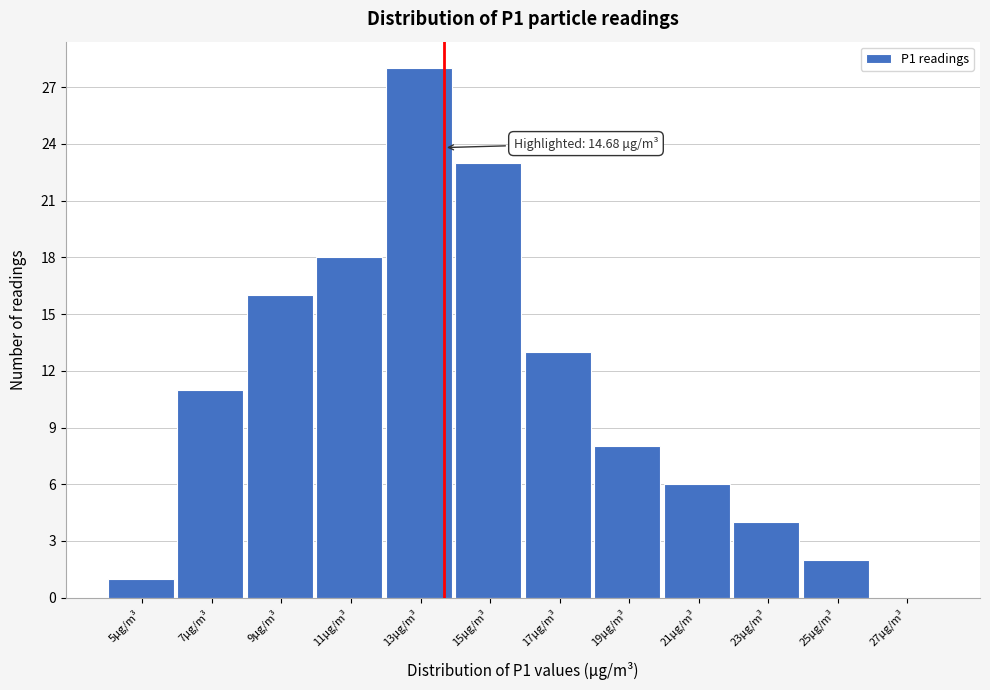

Reading left to right, what are all the values shown in this chart?

5μg/m³=1	7μg/m³=11	9μg/m³=16	11μg/m³=18	13μg/m³=28	15μg/m³=23	17μg/m³=13	19μg/m³=8	21μg/m³=6	23μg/m³=4	25μg/m³=2	27μg/m³=0